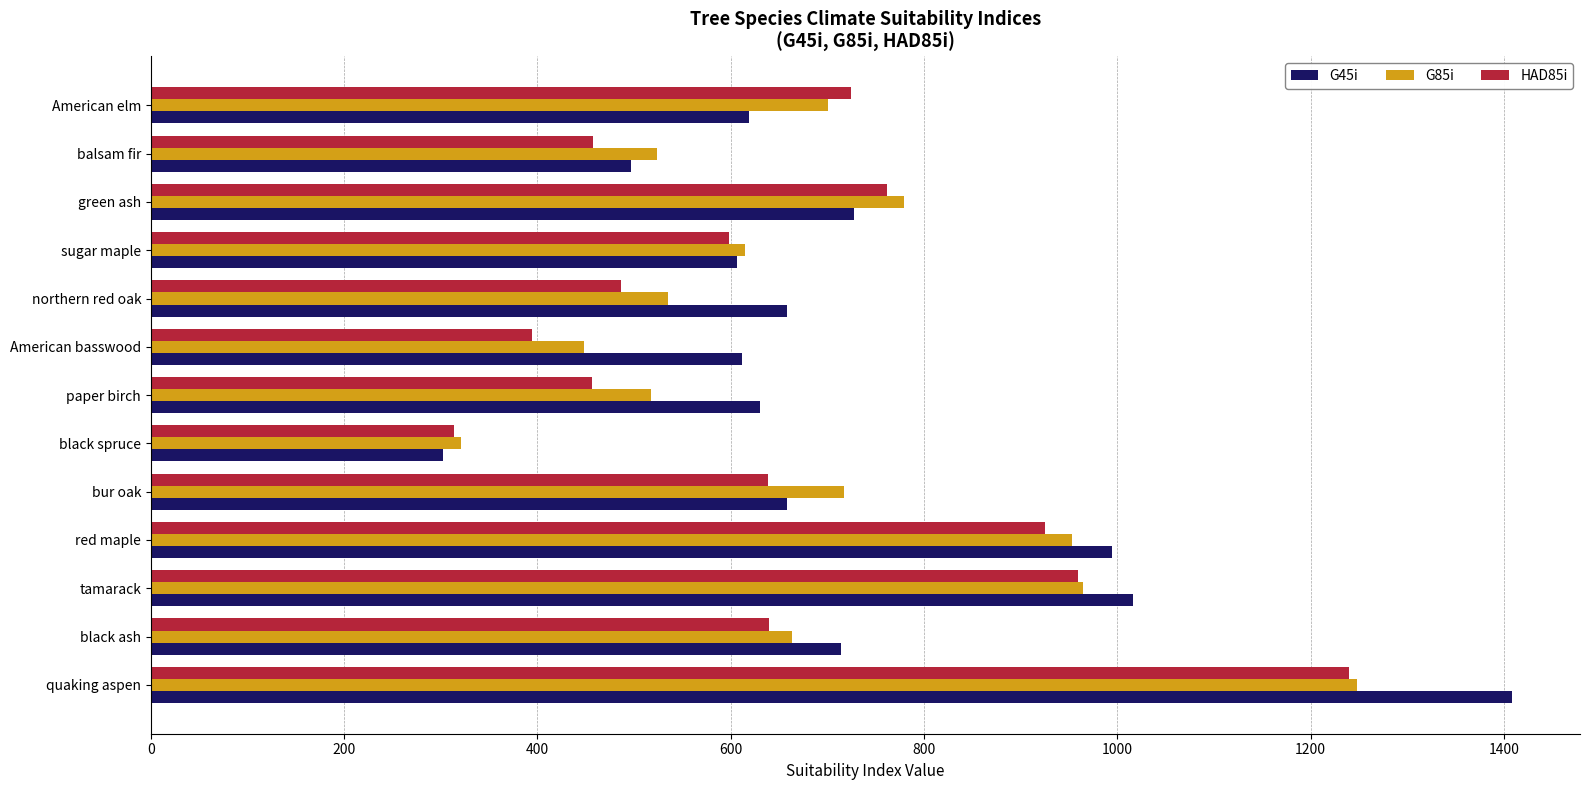

The G85i series shows 320.5 at black spruce. True or false?

True